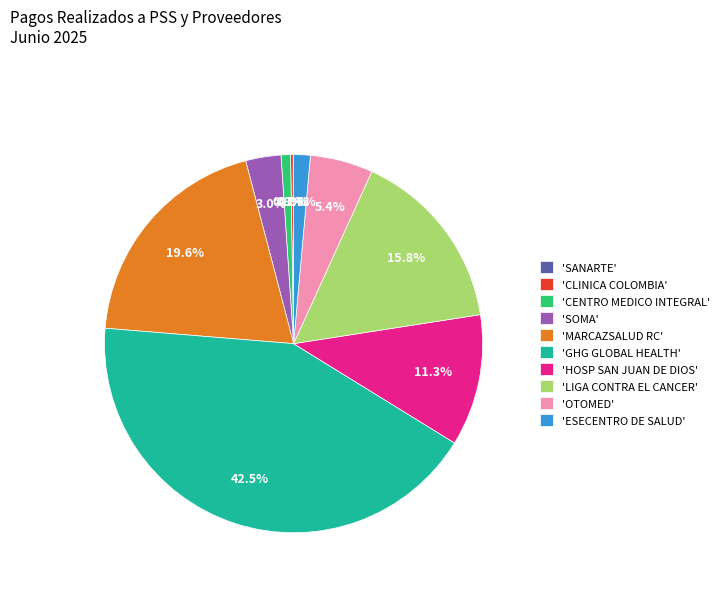

Combined, do 'LIGA CONTRA EL CANCER' and 'MARCAZSALUD RC' account for over 50%?

No